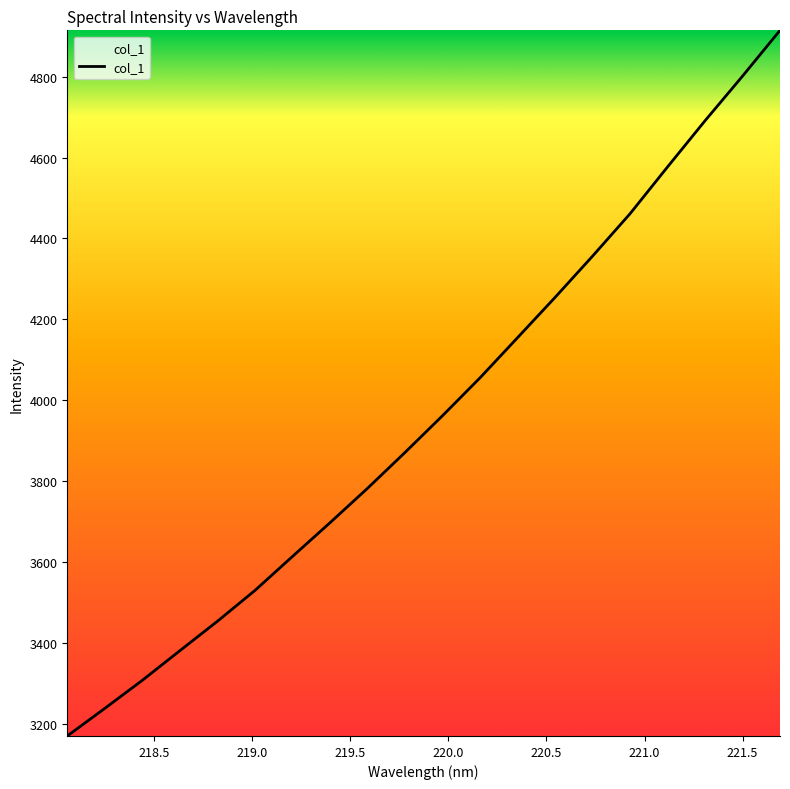

What is the maximum value shown in the chart?

4914.7